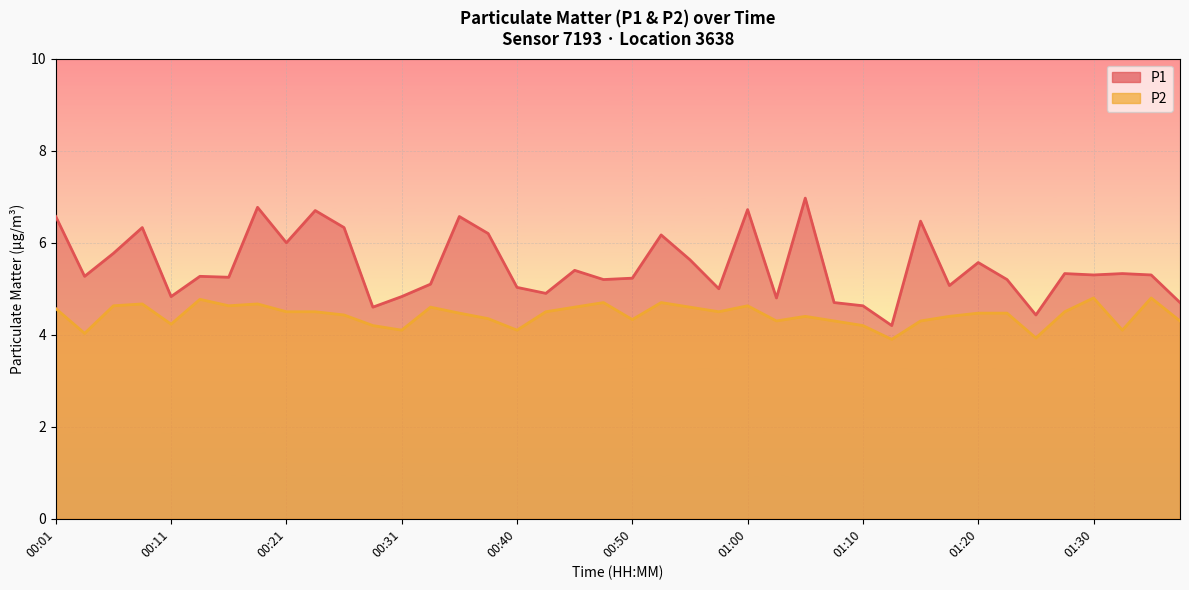

Which series has the widest spread of values?

P1